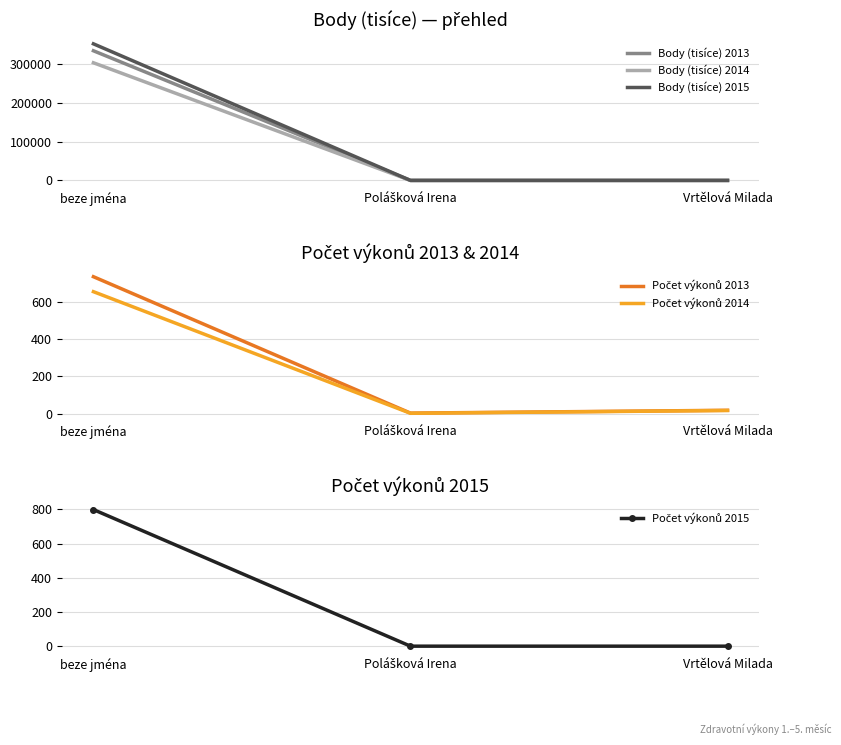

Rank the series by their maximum value, from lowest to highest.

Počet výkonů 2014, Počet výkonů 2013, Počet výkonů 2015, Body (tisíce) 2014, Body (tisíce) 2013, Body (tisíce) 2015